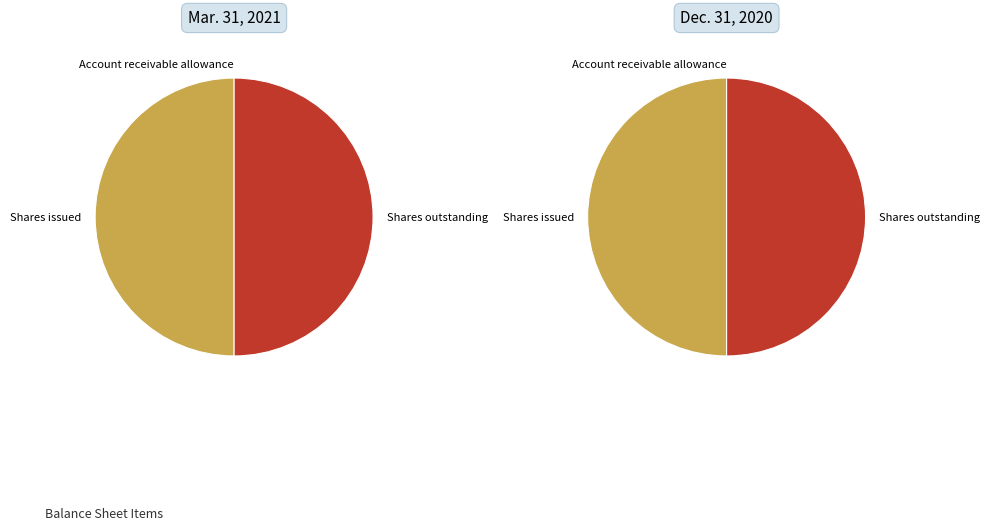

Does Shares outstanding represent more than half of the total?

No